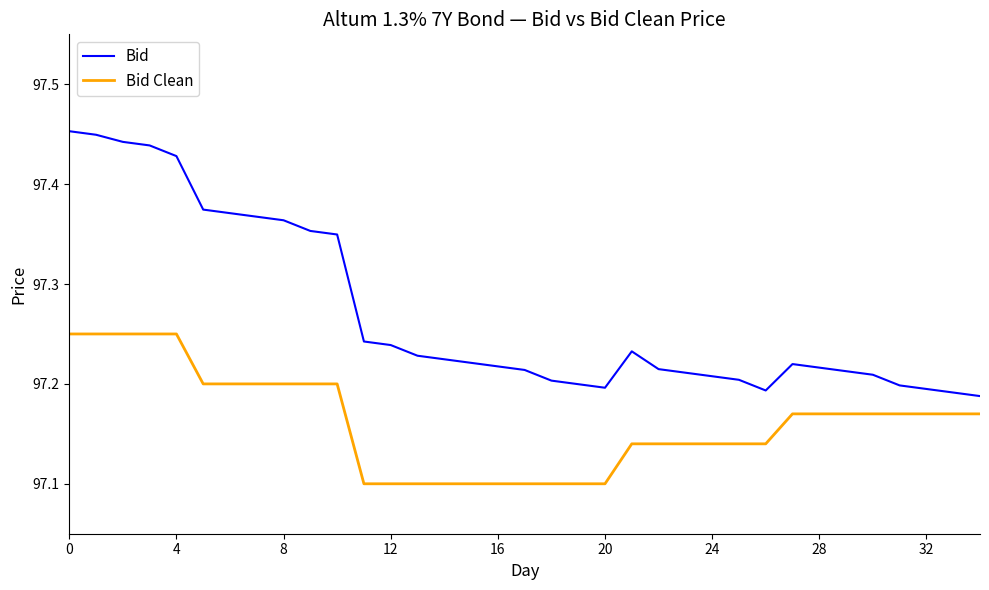

What is the difference between the maximum and minimum values in the Bid series?

0.3